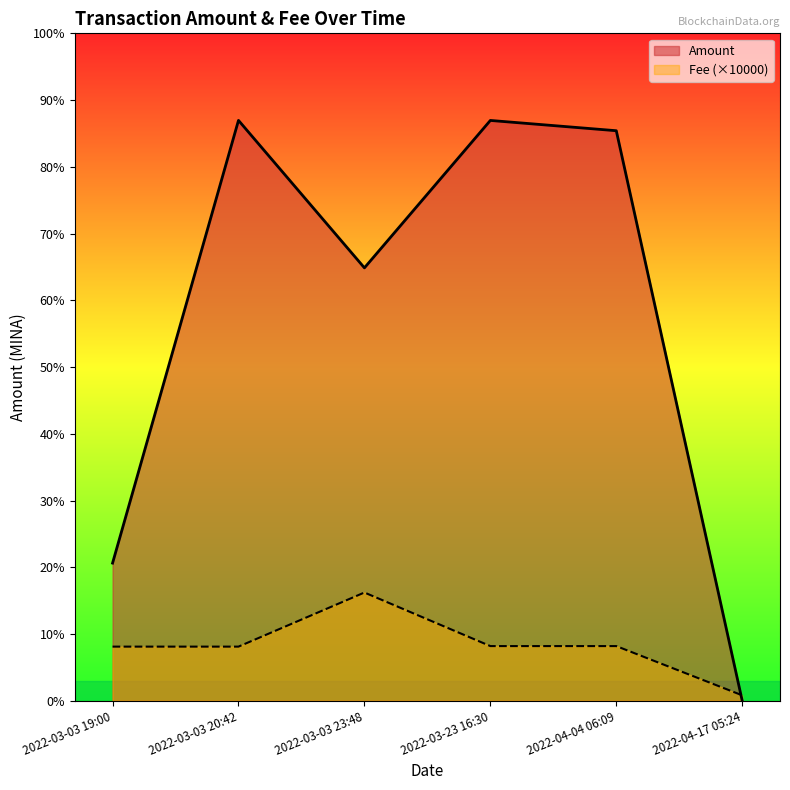

Which series changed the most between 2022-03-03 23:48 and 2022-03-23 16:30?

Amount